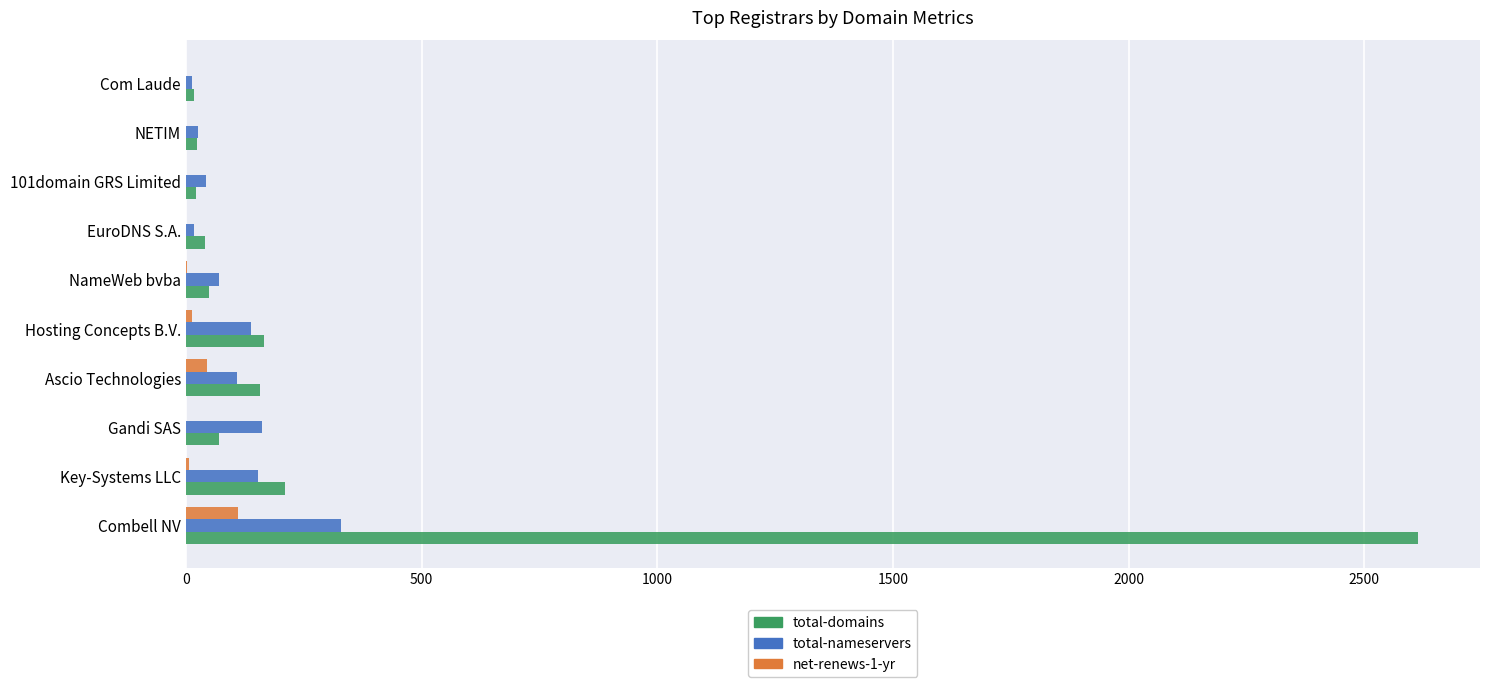

Is it true that total-nameservers equals 161 at Gandi SAS?

True